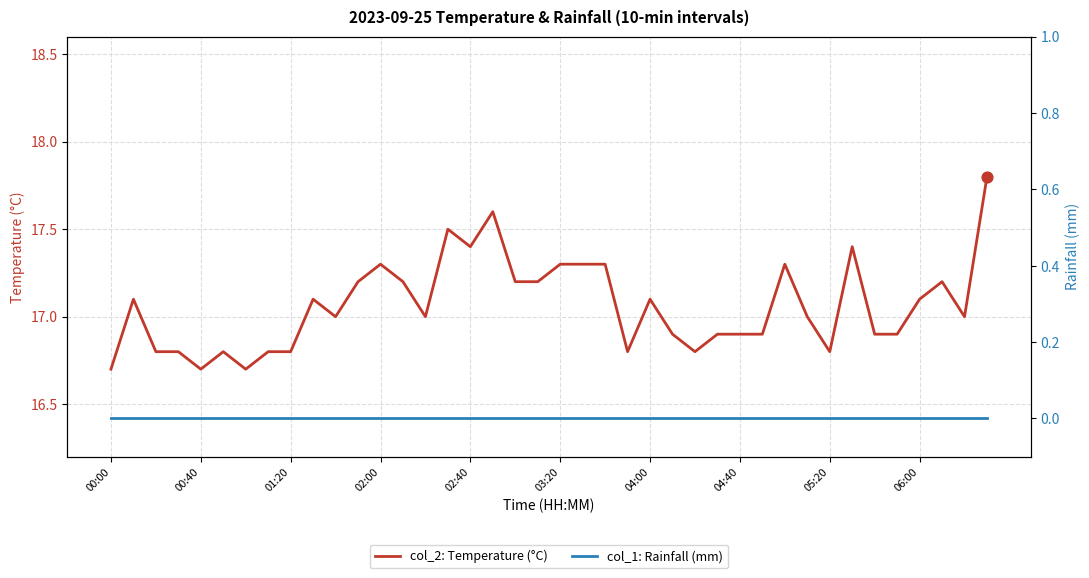

Which series has the widest spread of Y values?

col_2: Temperature (°C)